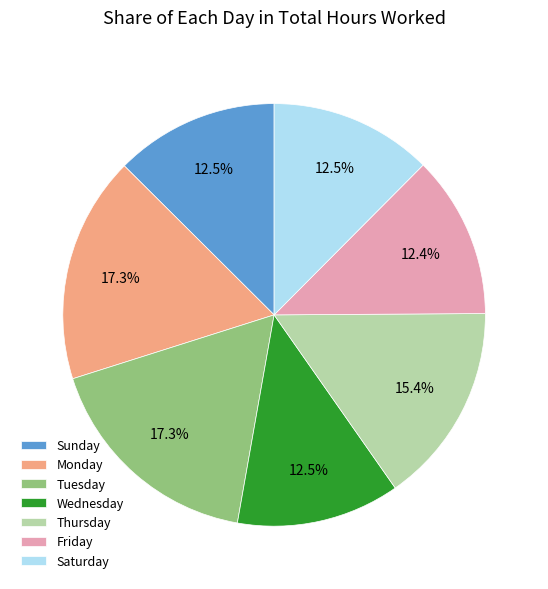

What percentage is NOT represented by Wednesday?

87.5%